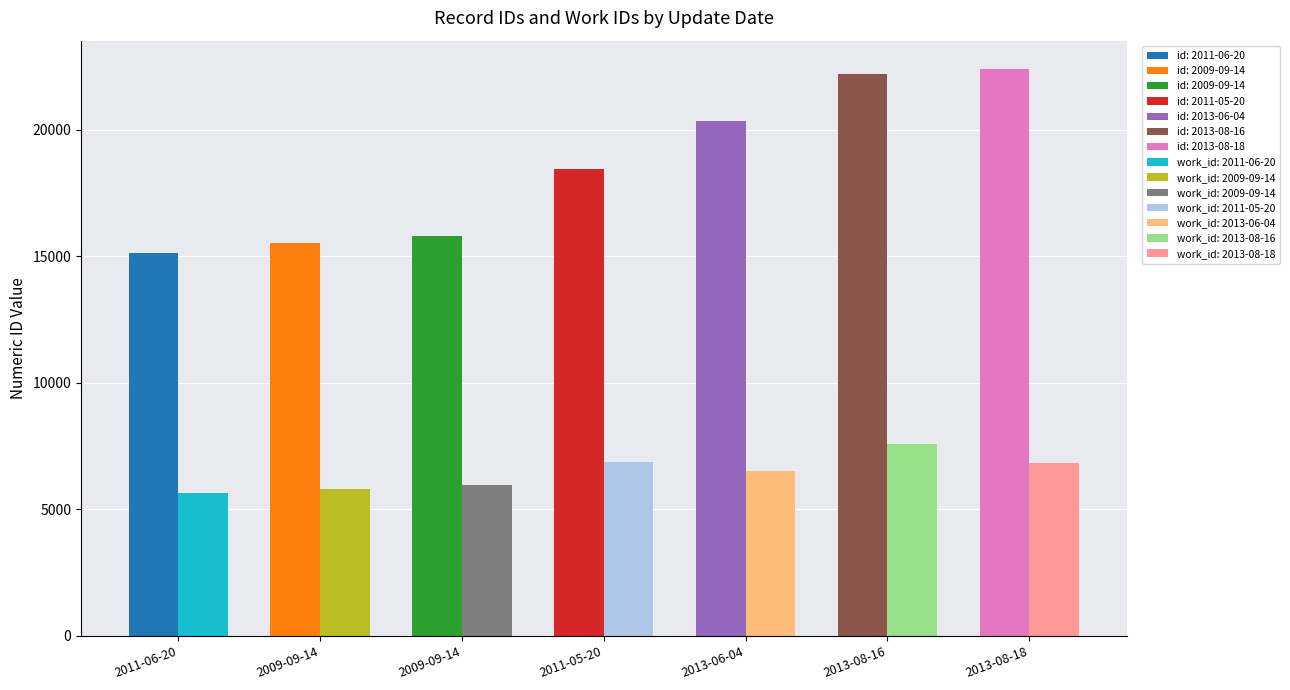

What is the lowest value of the work_id series?

5658